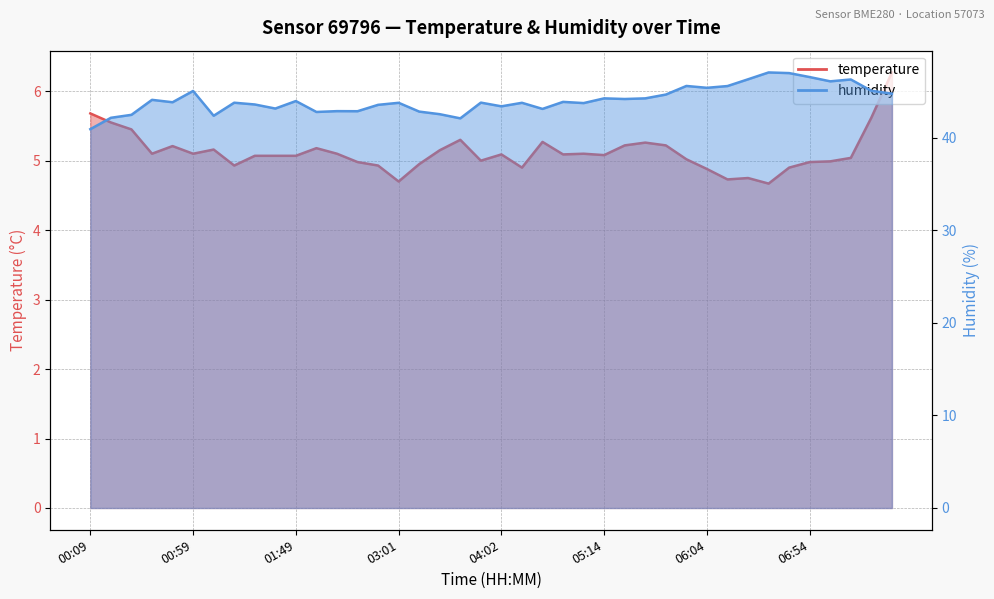

Where is the first local minimum for humidity?

00:49